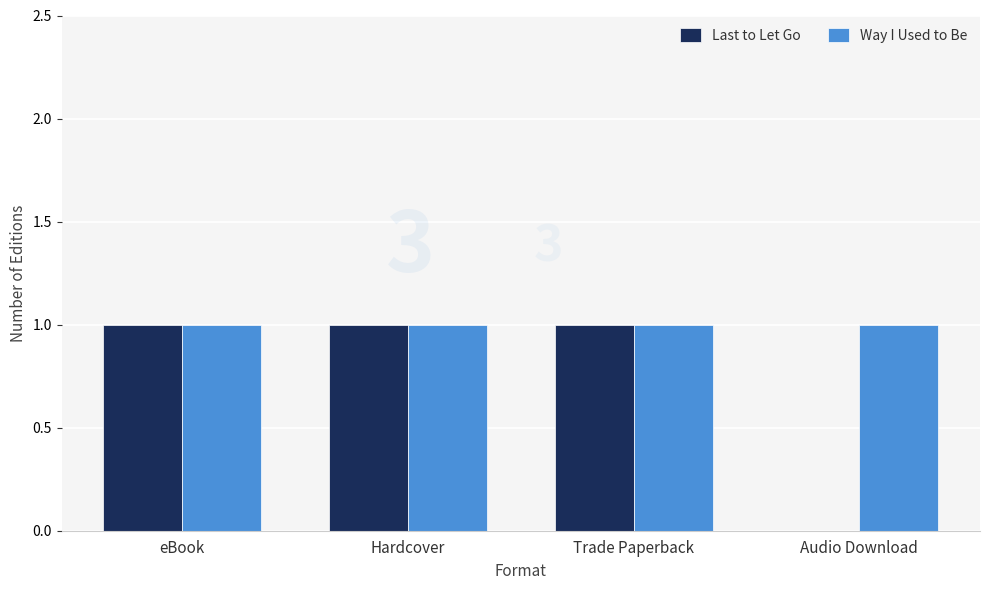

The value of Way I Used to Be at Audio Download is 2. True or false?

False